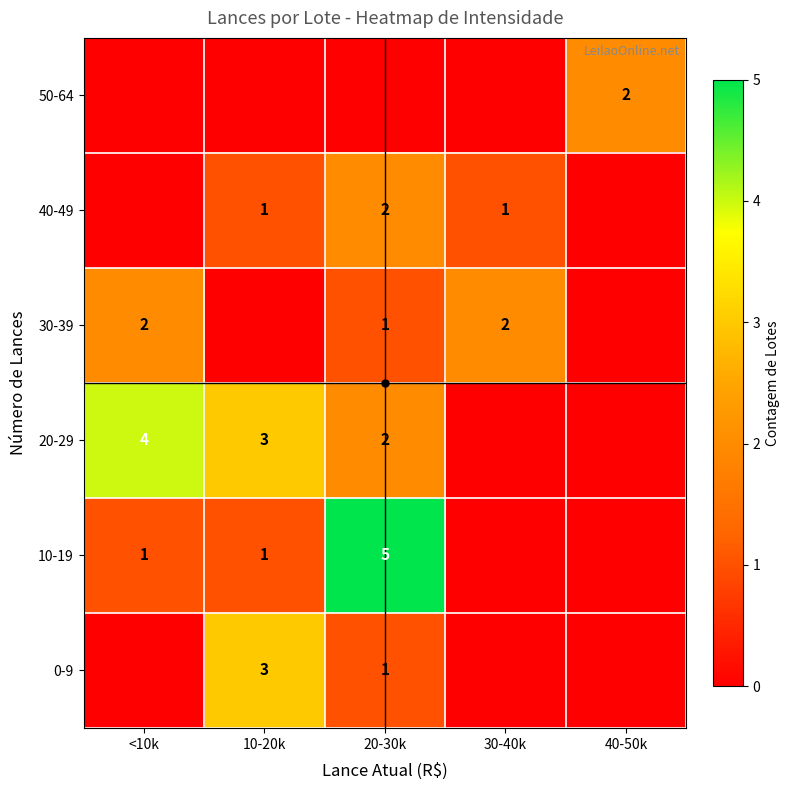

Is it true that 0-9 equals 1 at 10-20k?

False